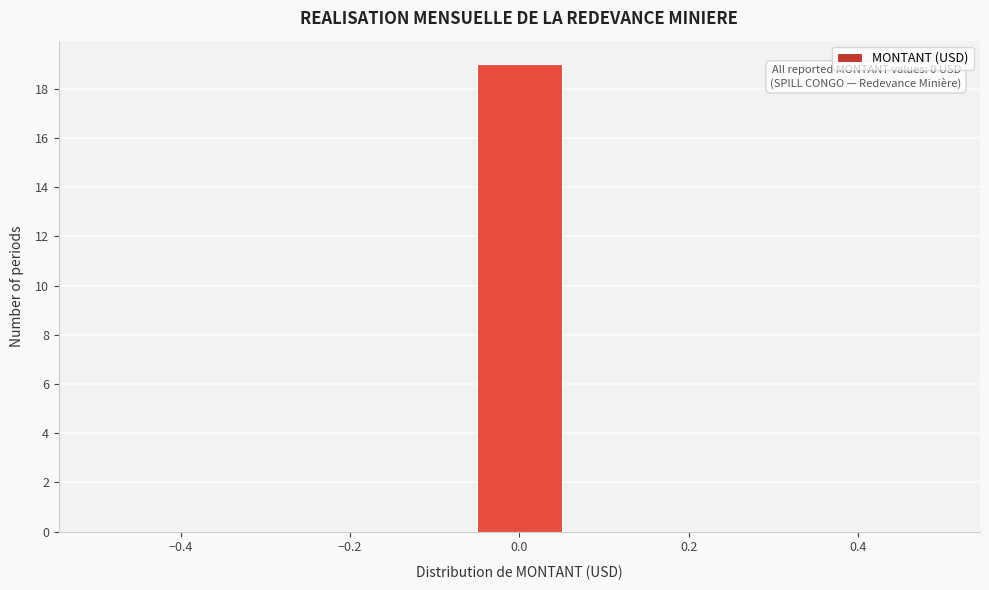

Which range on the x-axis has the tallest bar?

-0.06 to 0.06